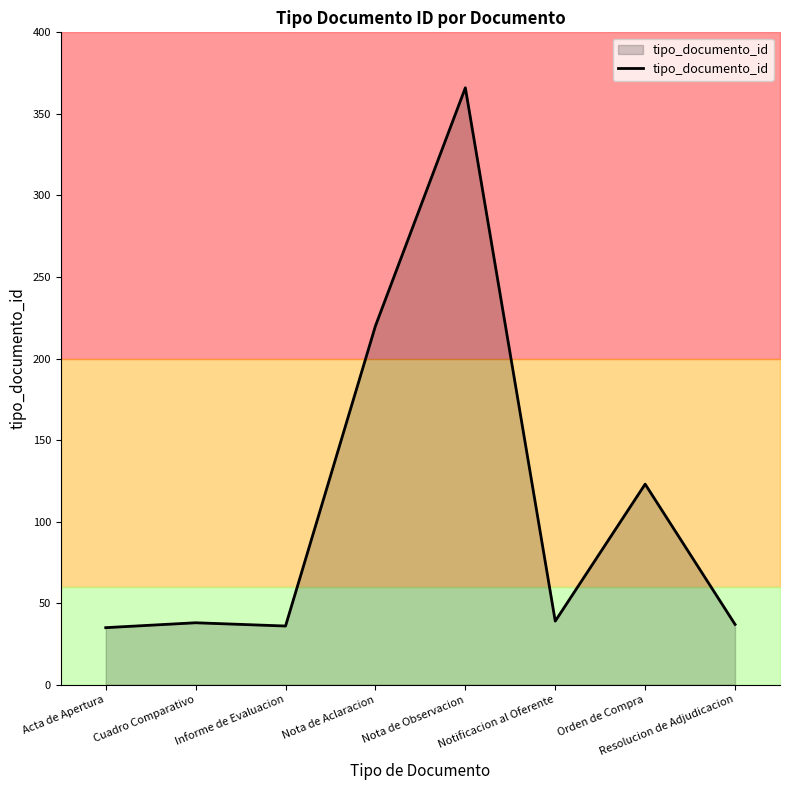

What is the difference between the maximum and minimum values?

331